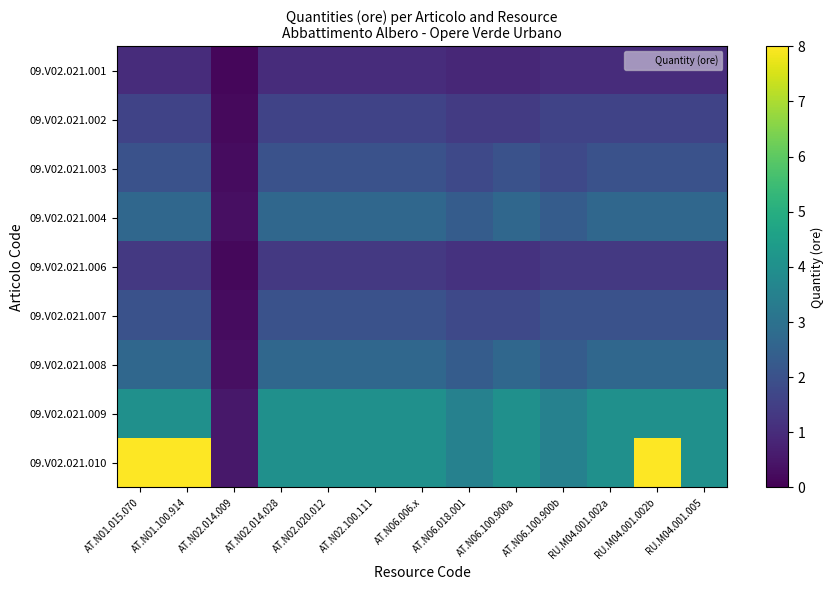

Reading left to right, transcribe all the data shown in this chart.

09.V02.021.001: AT.N01.015.070=1.0	AT.N01.100.914=1.0	AT.N02.014.009=0.1	AT.N02.014.028=1.0	AT.N02.020.012=1.0	AT.N02.100.111=1.0	AT.N06.006.x=1.0	AT.N06.018.001=0.9	AT.N06.100.900a=0.9	AT.N06.100.900b=1.0	RU.M04.001.002a=1.0	RU.M04.001.002b=1.0	RU.M04.001.005=1.0
09.V02.021.002: AT.N01.015.070=1.6	AT.N01.100.914=1.6	AT.N02.014.009=0.2	AT.N02.014.028=1.6	AT.N02.020.012=1.6	AT.N02.100.111=1.6	AT.N06.006.x=1.6	AT.N06.018.001=1.4	AT.N06.100.900a=1.4	AT.N06.100.900b=1.6	RU.M04.001.002a=1.6	RU.M04.001.002b=1.6	RU.M04.001.005=1.6
09.V02.021.003: AT.N01.015.070=2.0	AT.N01.100.914=2.0	AT.N02.014.009=0.2	AT.N02.014.028=2.0	AT.N02.020.012=2.0	AT.N02.100.111=2.0	AT.N06.006.x=2.0	AT.N06.018.001=1.8	AT.N06.100.900a=2.0	AT.N06.100.900b=1.8	RU.M04.001.002a=2.0	RU.M04.001.002b=2.0	RU.M04.001.005=2.0
09.V02.021.004: AT.N01.015.070=2.7	AT.N01.100.914=2.7	AT.N02.014.009=0.3	AT.N02.014.028=2.7	AT.N02.020.012=2.7	AT.N02.100.111=2.7	AT.N06.006.x=2.7	AT.N06.018.001=2.3	AT.N06.100.900a=2.7	AT.N06.100.900b=2.3	RU.M04.001.002a=2.7	RU.M04.001.002b=2.7	RU.M04.001.005=2.7
09.V02.021.006: AT.N01.015.070=1.3	AT.N01.100.914=1.3	AT.N02.014.009=0.2	AT.N02.014.028=1.3	AT.N02.020.012=1.3	AT.N02.100.111=1.3	AT.N06.006.x=1.3	AT.N06.018.001=1.2	AT.N06.100.900a=1.2	AT.N06.100.900b=1.3	RU.M04.001.002a=1.3	RU.M04.001.002b=1.3	RU.M04.001.005=1.3
09.V02.021.007: AT.N01.015.070=2.0	AT.N01.100.914=2.0	AT.N02.014.009=0.2	AT.N02.014.028=2.0	AT.N02.020.012=2.0	AT.N02.100.111=2.0	AT.N06.006.x=2.0	AT.N06.018.001=1.8	AT.N06.100.900a=1.8	AT.N06.100.900b=2.0	RU.M04.001.002a=2.0	RU.M04.001.002b=2.0	RU.M04.001.005=2.0
09.V02.021.008: AT.N01.015.070=2.7	AT.N01.100.914=2.7	AT.N02.014.009=0.3	AT.N02.014.028=2.7	AT.N02.020.012=2.7	AT.N02.100.111=2.7	AT.N06.006.x=2.7	AT.N06.018.001=2.3	AT.N06.100.900a=2.7	AT.N06.100.900b=2.3	RU.M04.001.002a=2.7	RU.M04.001.002b=2.7	RU.M04.001.005=2.7
09.V02.021.009: AT.N01.015.070=4.0	AT.N01.100.914=4.0	AT.N02.014.009=0.5	AT.N02.014.028=4.0	AT.N02.020.012=4.0	AT.N02.100.111=4.0	AT.N06.006.x=4.0	AT.N06.018.001=3.5	AT.N06.100.900a=4.0	AT.N06.100.900b=3.5	RU.M04.001.002a=4.0	RU.M04.001.002b=4.0	RU.M04.001.005=4.0
09.V02.021.010: AT.N01.015.070=8.0	AT.N01.100.914=8.0	AT.N02.014.009=0.5	AT.N02.014.028=4.0	AT.N02.020.012=4.0	AT.N02.100.111=4.0	AT.N06.006.x=4.0	AT.N06.018.001=3.5	AT.N06.100.900a=4.0	AT.N06.100.900b=3.5	RU.M04.001.002a=4.0	RU.M04.001.002b=8.0	RU.M04.001.005=4.0